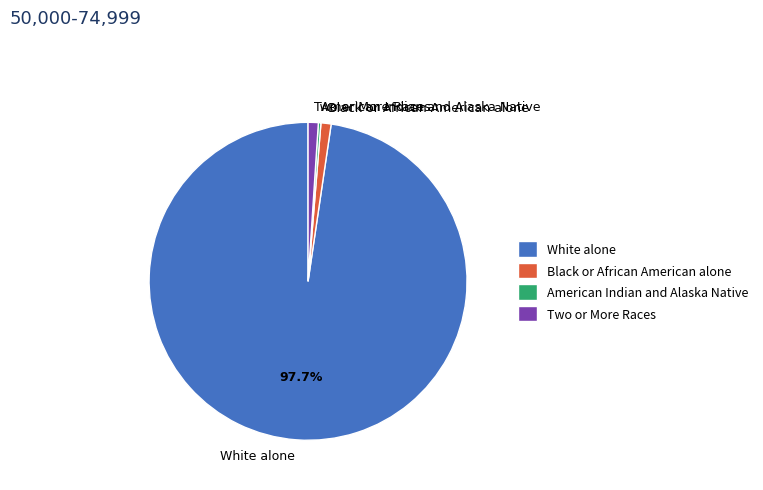

Which category has the biggest portion of the pie?

White alone